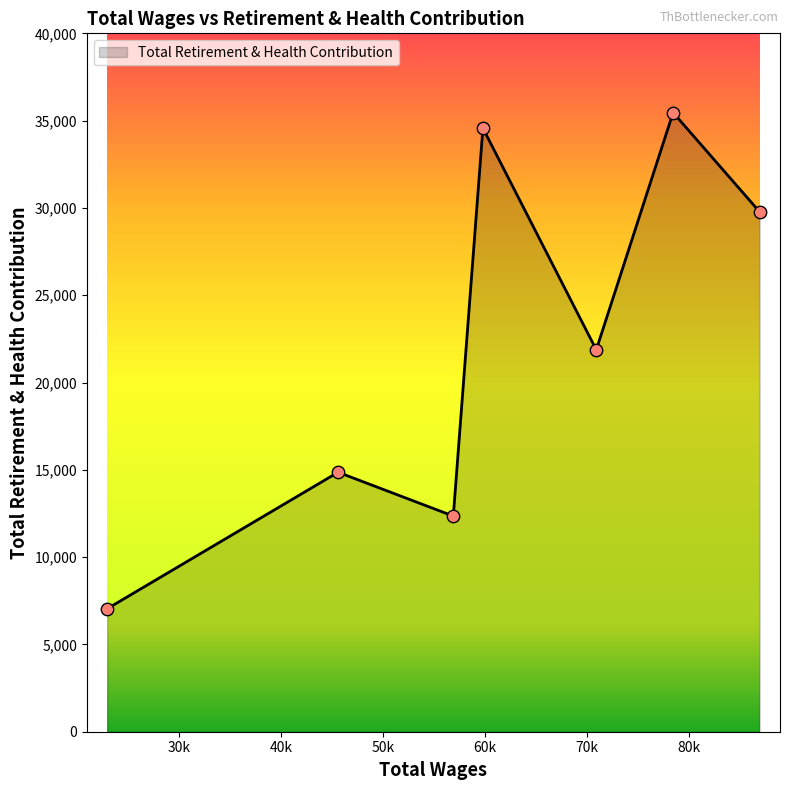

What is the smallest value displayed?

7048